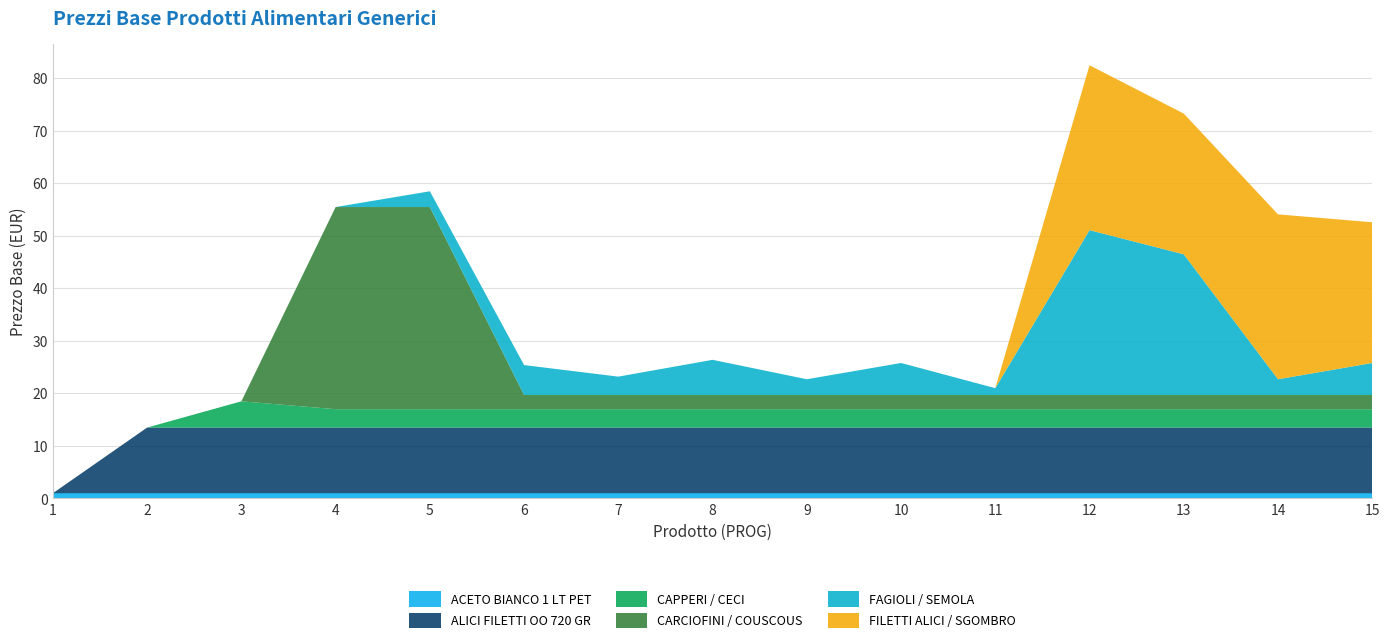

Reading left to right, list all the values displayed in this chart.

ACETO BIANCO 1 LT PET: 1=0.9	2=0.9	3=0.9	4=0.9	5=0.9	6=0.9	7=0.9	8=0.9	9=0.9	10=0.9	11=0.9	12=0.9	13=0.9	14=0.9	15=0.9
ALICI FILETTI OO 720 GR: 1=0.0	2=12.5	3=12.5	4=12.5	5=12.5	6=12.5	7=12.5	8=12.5	9=12.5	10=12.5	11=12.5	12=12.5	13=12.5	14=12.5	15=12.5
CAPPERI / CECI: 1=0.0	2=0.0	3=5.0	4=3.5	5=3.5	6=3.5	7=3.5	8=3.5	9=3.5	10=3.5	11=3.5	12=3.5	13=3.5	14=3.5	15=3.5
CARCIOFINI / COUSCOUS: 1=0.0	2=0.0	3=0.0	4=38.5	5=38.5	6=2.7	7=2.7	8=2.7	9=2.7	10=2.7	11=2.7	12=2.7	13=2.7	14=2.7	15=2.7
FAGIOLI / SEMOLA: 1=0.0	2=0.0	3=0.0	4=0.0	5=3.0	6=5.7	7=3.5	8=6.7	9=3.0	10=6.1	11=1.3	12=31.4	13=26.8	14=3.0	15=6.1
FILETTI ALICI / SGOMBRO: 1=0.0	2=0.0	3=0.0	4=0.0	5=0.0	6=0.0	7=0.0	8=0.0	9=0.0	10=0.0	11=0.0	12=31.4	13=26.8	14=31.4	15=26.8